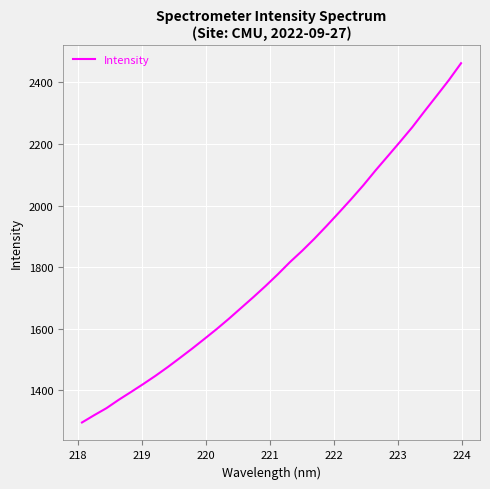

What is the difference between the maximum and minimum values?

1165.6